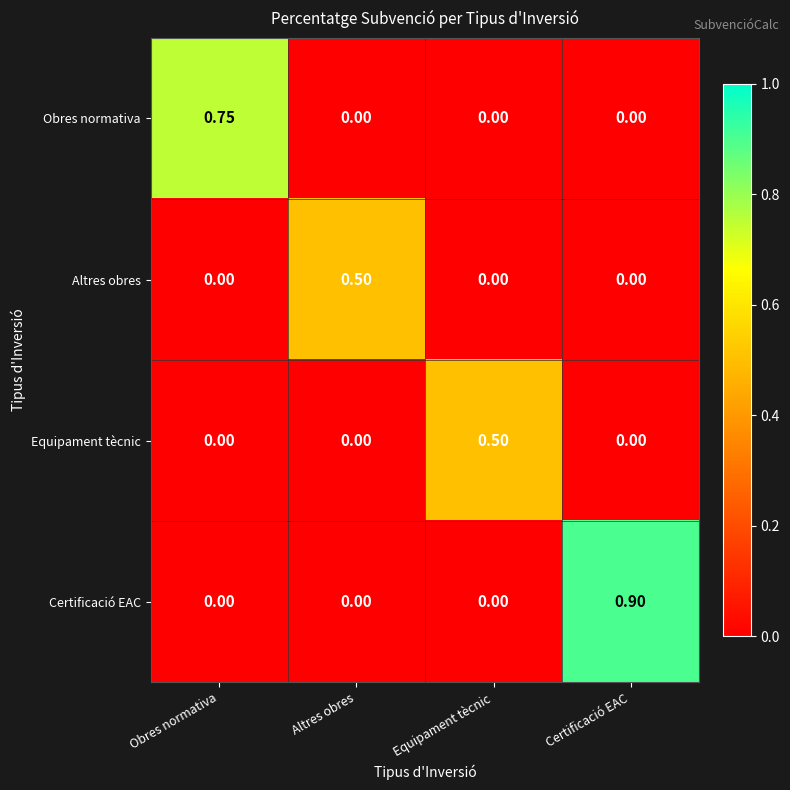

Which series changed the most between Obres normativa and Equipament tècnic?

Obres normativa